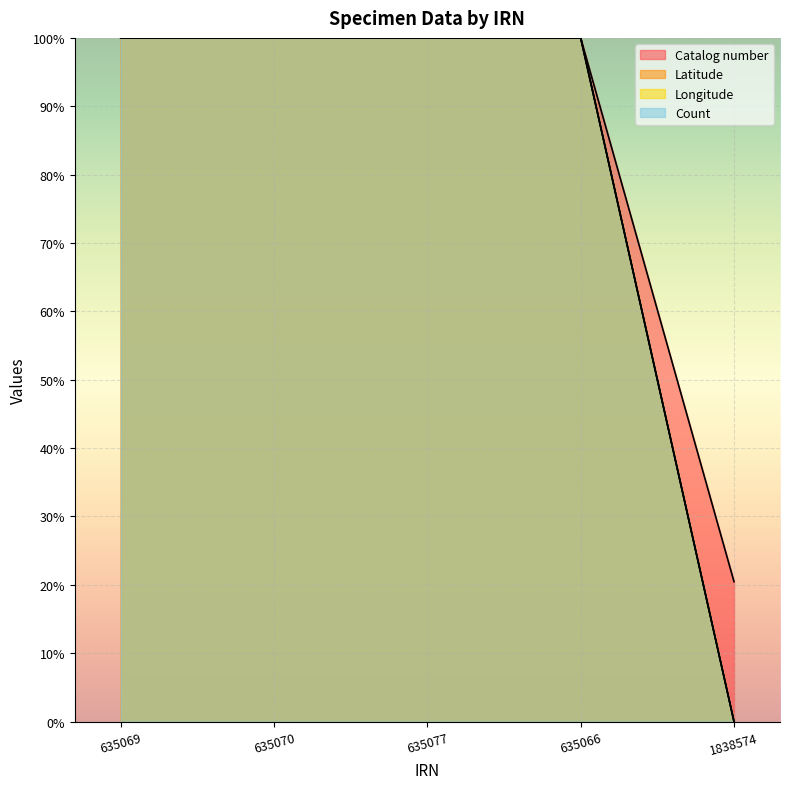

At which category is the sum across all series the highest?

635077